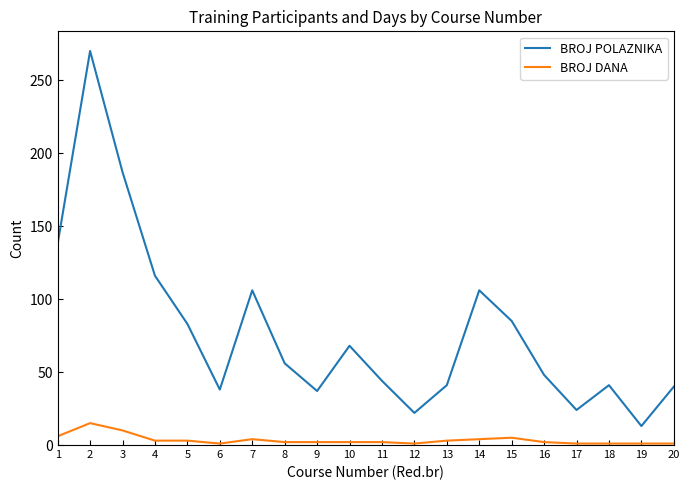

What is the spread (max minus min) of values at 11?

42